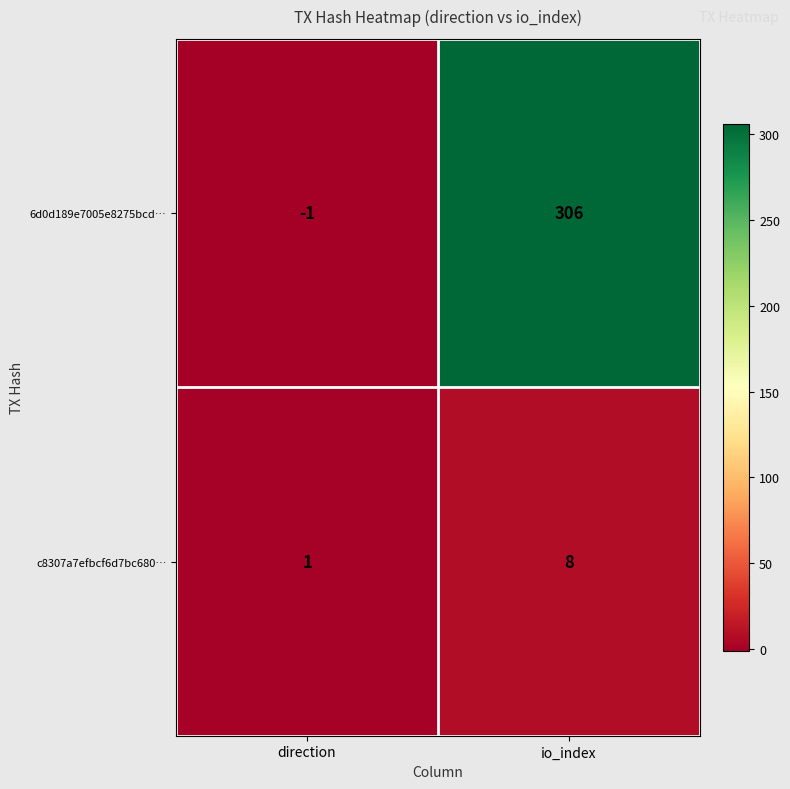

List the labels in order of 6d0d189e7005e8275bcd… value, smallest first.

direction, io_index